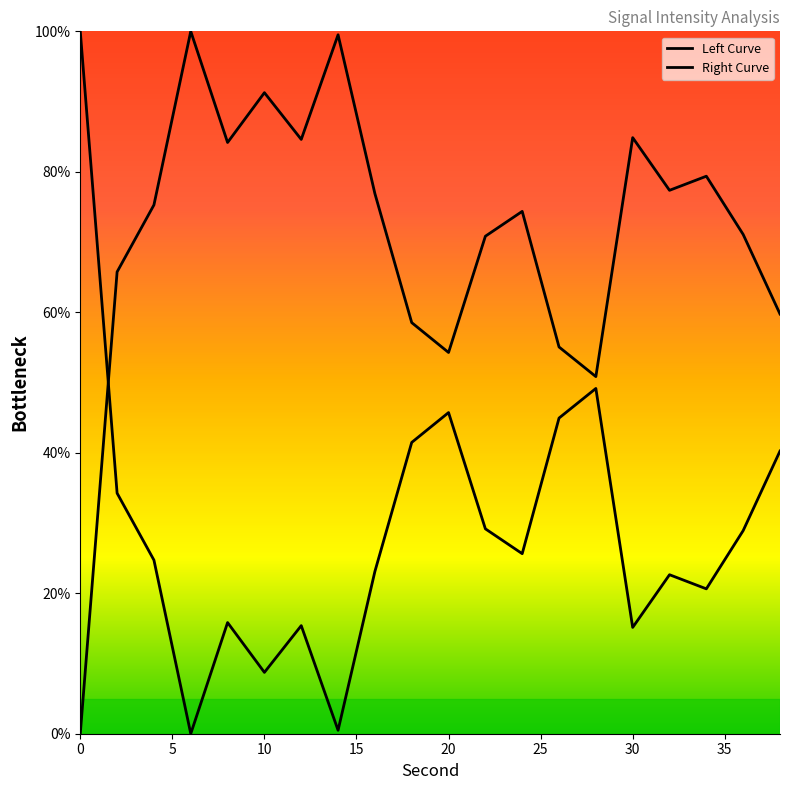

What is the maximum value for Left Curve?

100.0